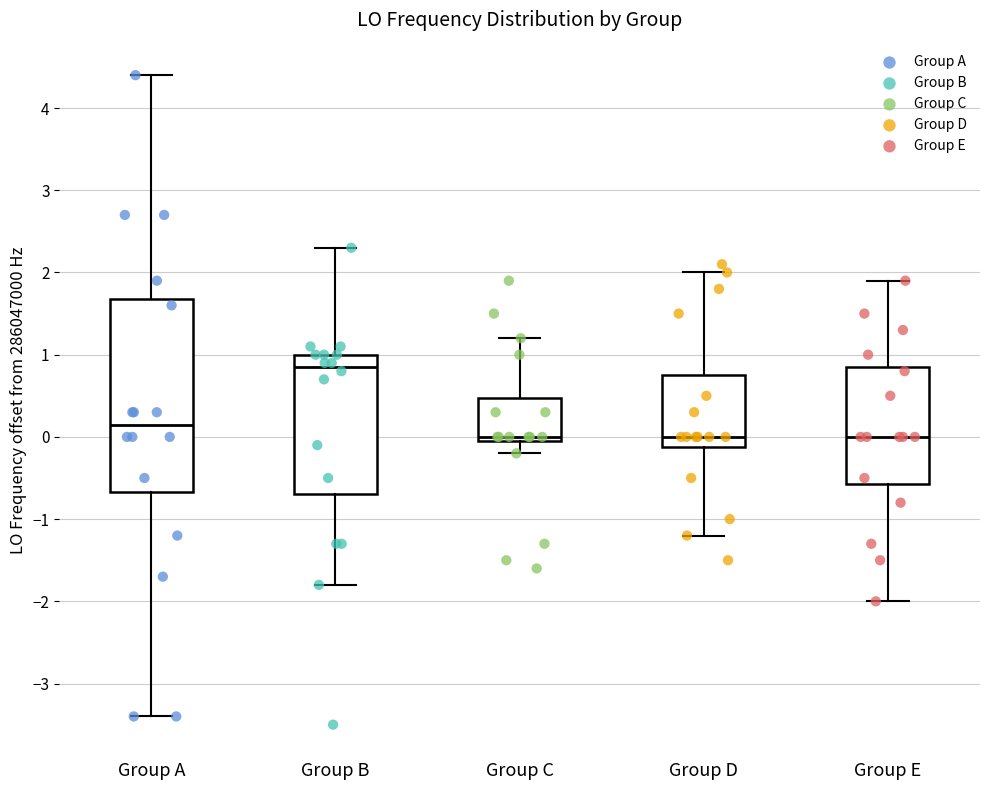

Reading left to right, read every box against the y-axis: the position of its median line, the range the box covers, and the ends of its whiskers. The values are not printed on the chart, so give them approximately, as read against the axis.

Group A: median 0.2, box -0.7 to 1.7, whiskers -3.4 to 4.4
Group B: median 0.8, box -0.7 to 1.0, whiskers -1.8 to 2.3
Group C: median 0.0 (just above the box's lower edge), box 0.0 to 0.5, whiskers -0.2 to 1.2
Group D: median 0.0, box -0.1 to 0.8, whiskers -1.2 to 2.0
Group E: median 0.0, box -0.6 to 0.9, whiskers -2.0 to 1.9